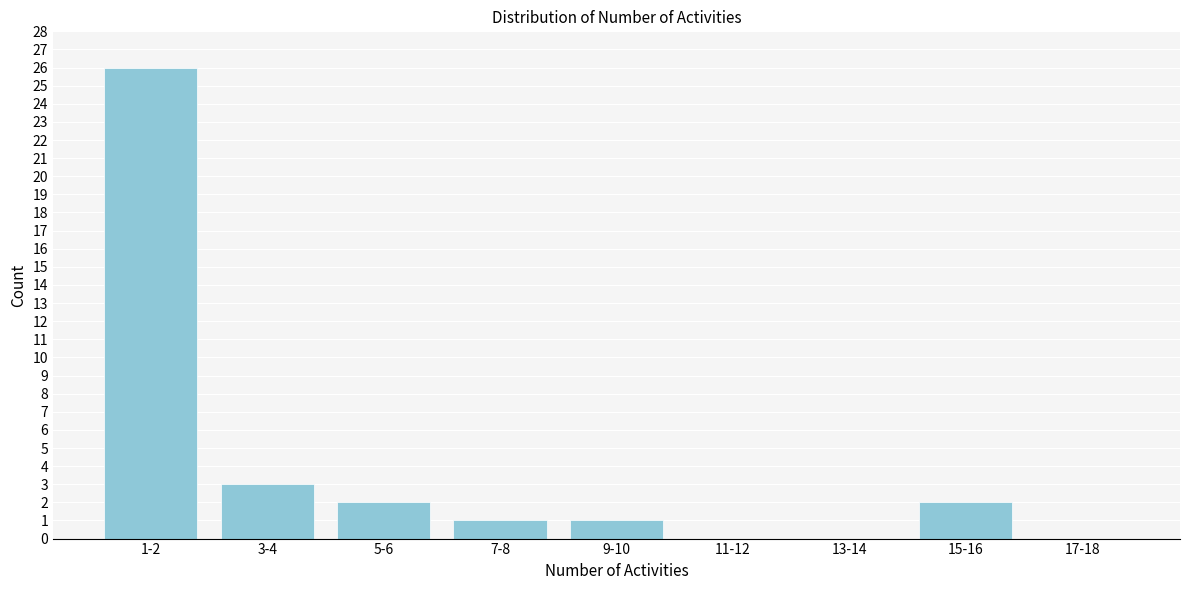

Reading left to right, list all the values displayed in this chart.

1-2=26	3-4=3	5-6=2	7-8=1	9-10=1	11-12=0	13-14=0	15-16=2	17-18=0